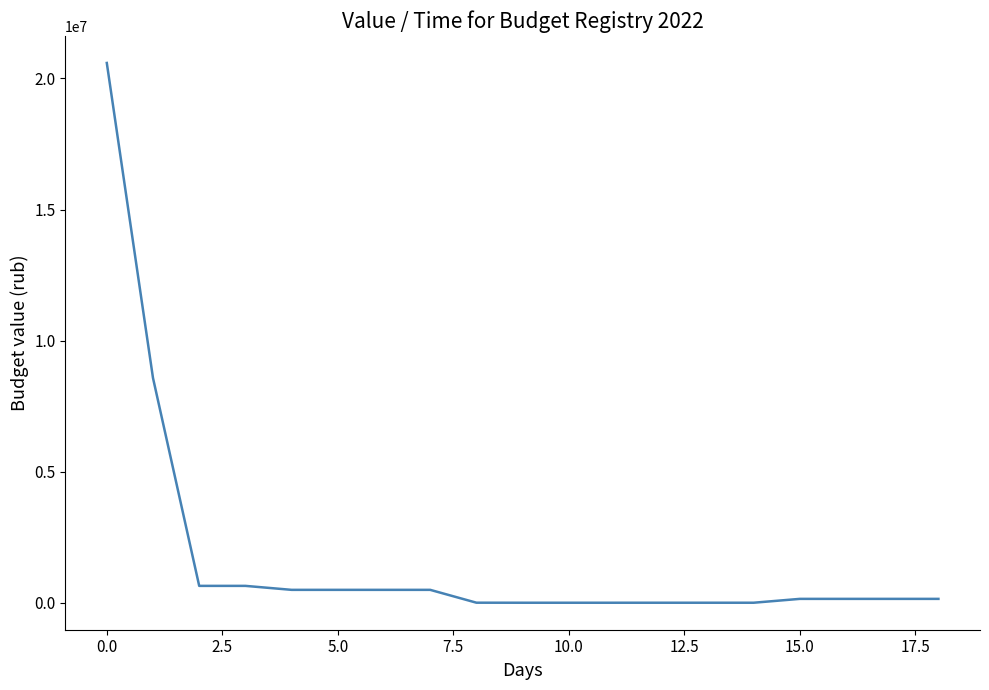

What is the difference between the maximum and minimum values?

20589473.9